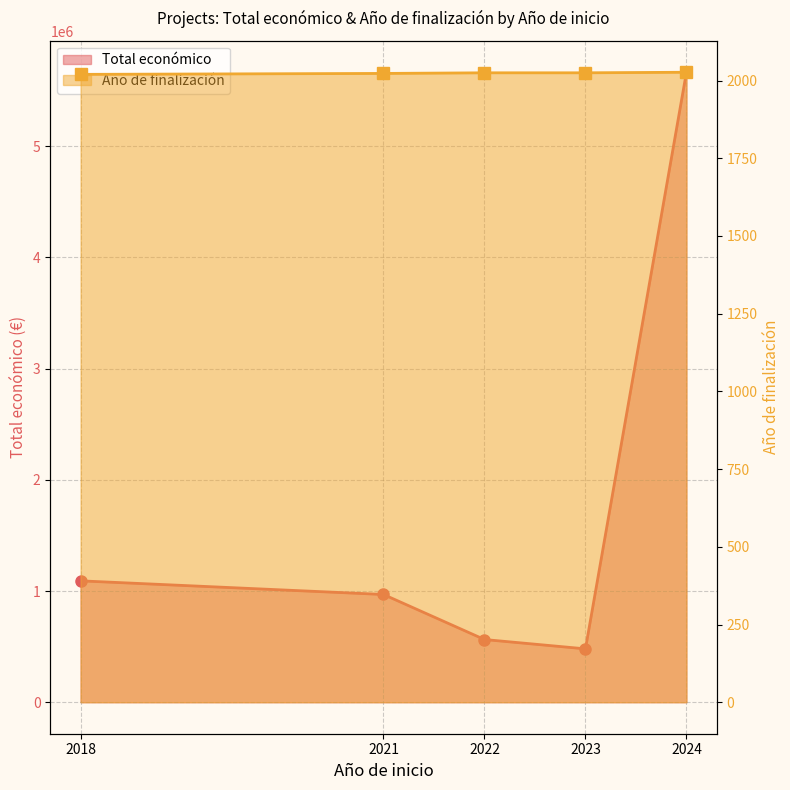

True or false: Total económico has a value of 125360.0 at 2022.

False